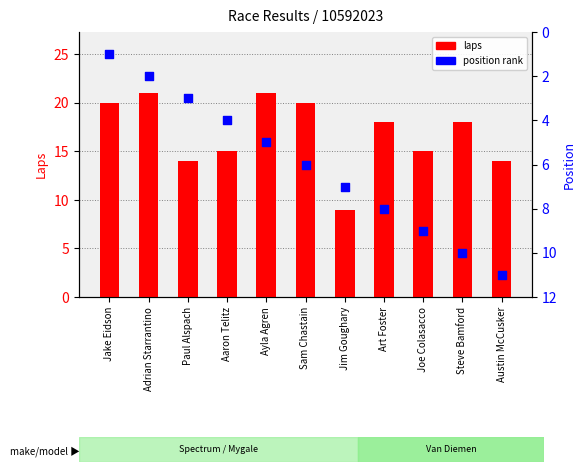

Which series contains the highest Y value?

laps